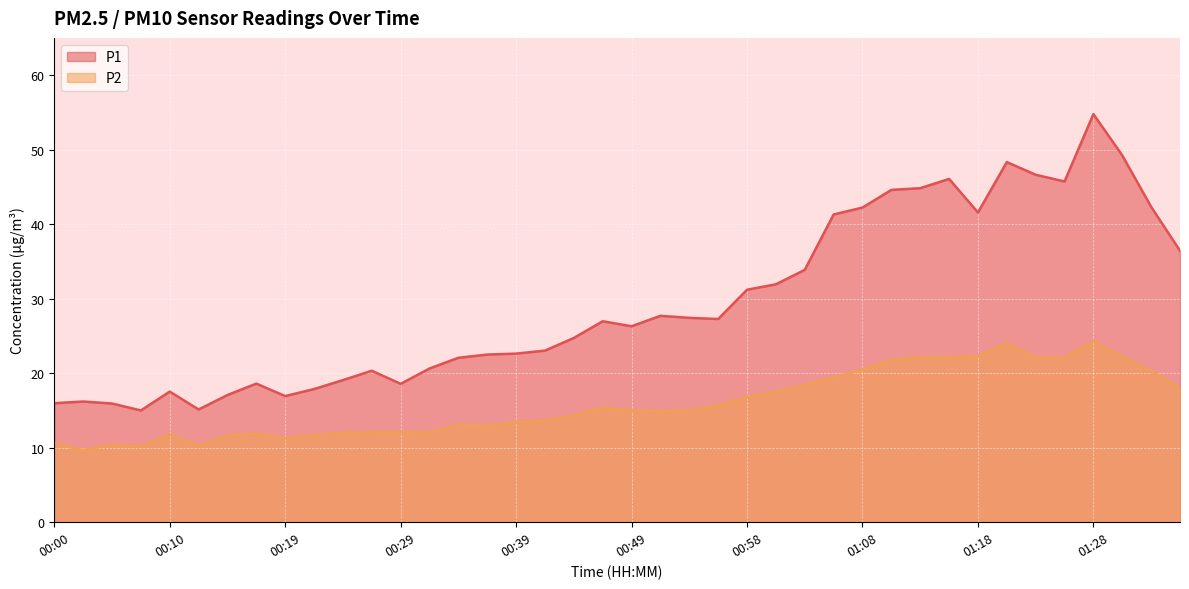

At which label does P1 reach its minimum?

00:07